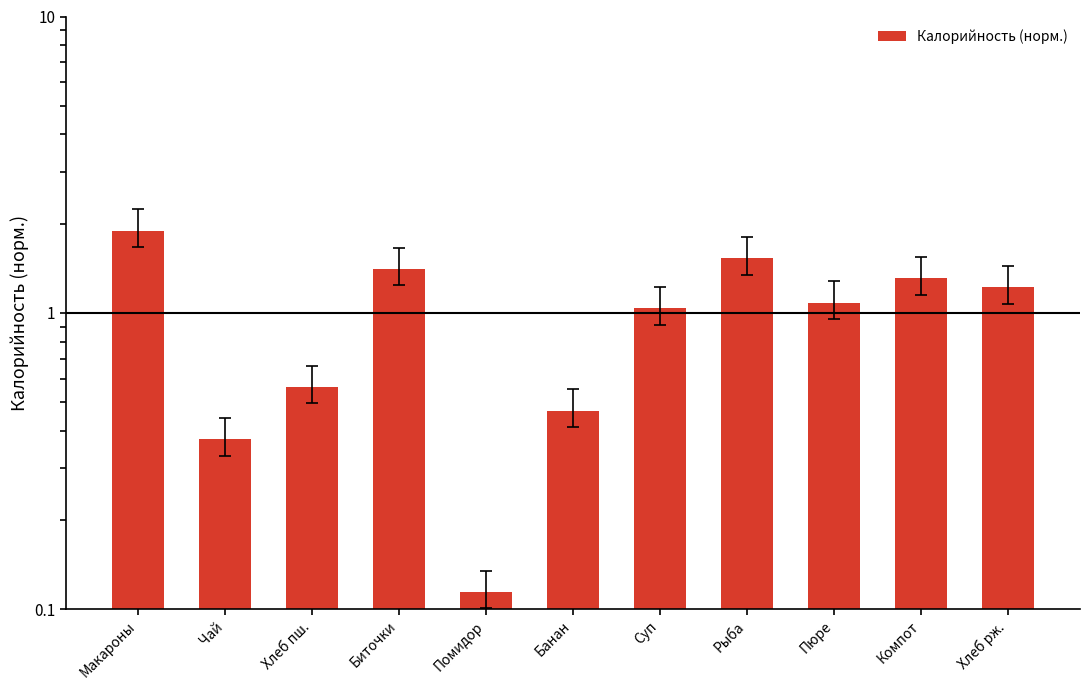

Where does the data first go above 1?

Макароны